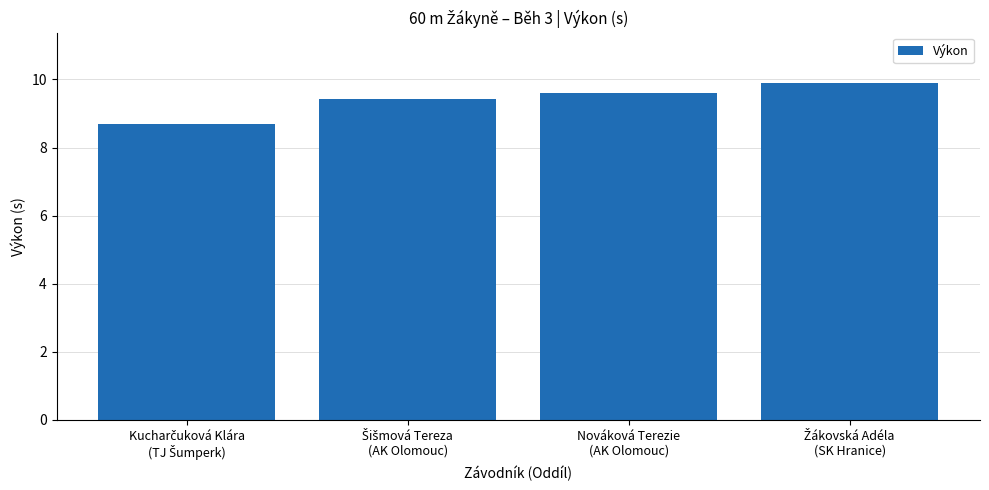

What is the smallest value displayed?

8.7